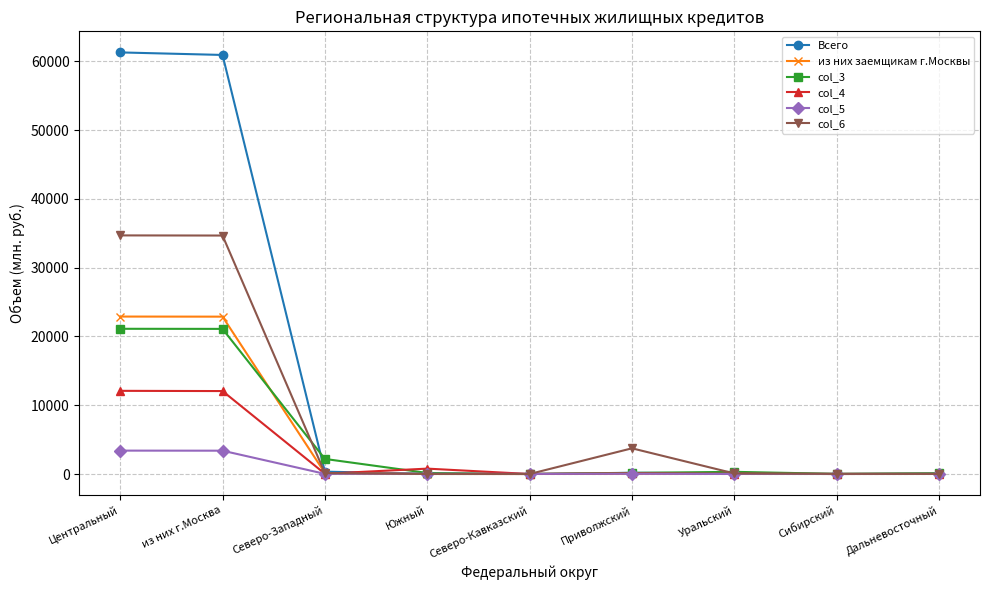

Which series has the widest spread of values?

Всего